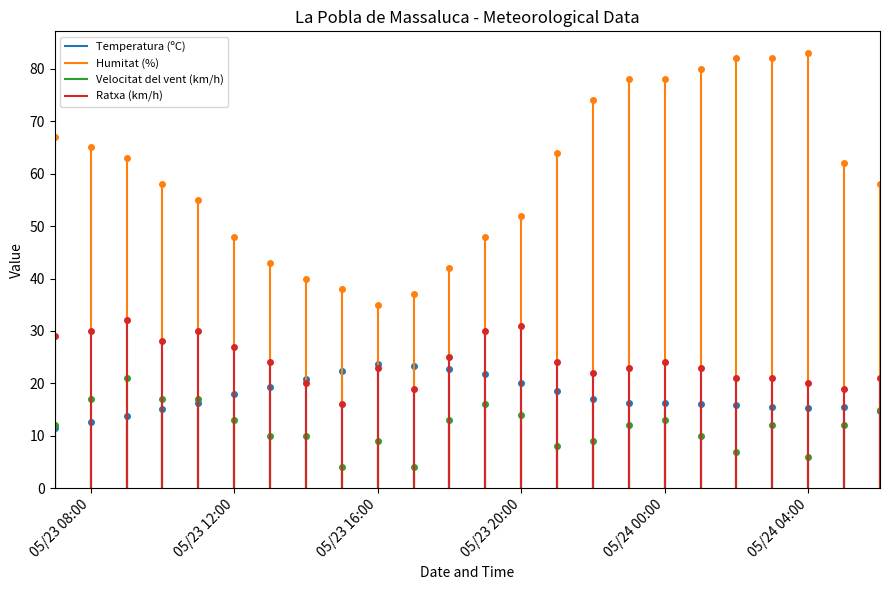

Between 05/23 08:00 and 05/23 12:00, which series saw the biggest shift?

Humitat (%)